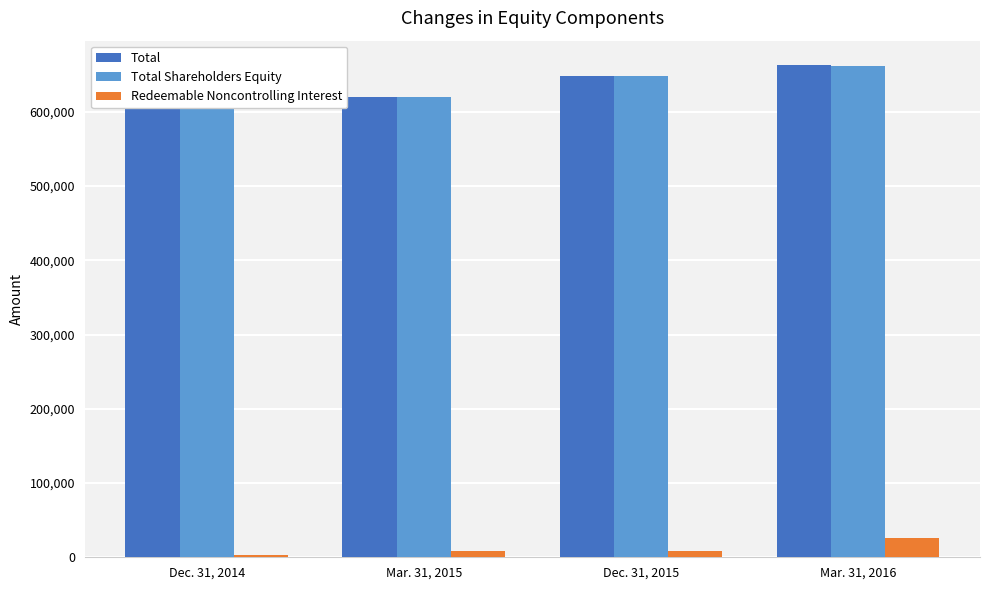

Which series has the largest total across all categories?

Total